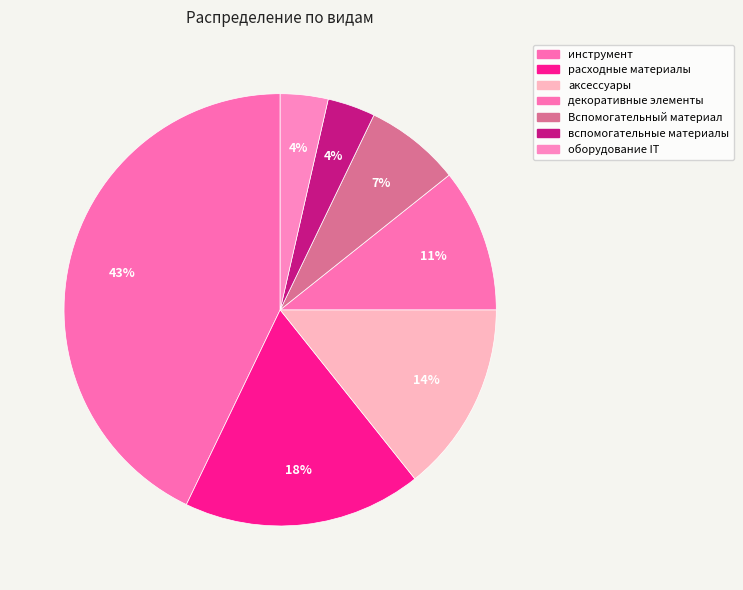

How many segments does this pie chart have?

7